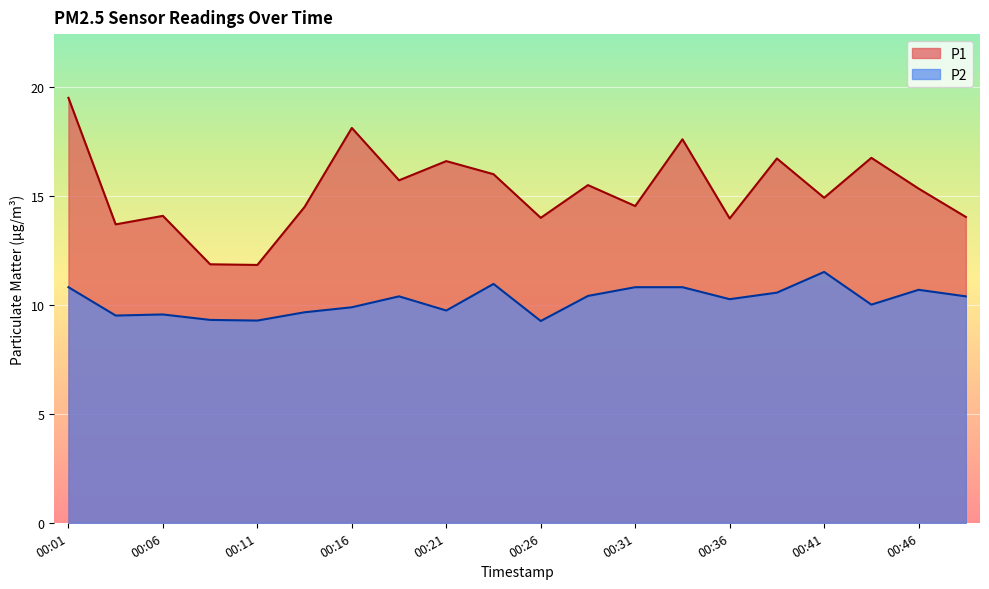

The P2 series shows 15.0 at 00:06. True or false?

False